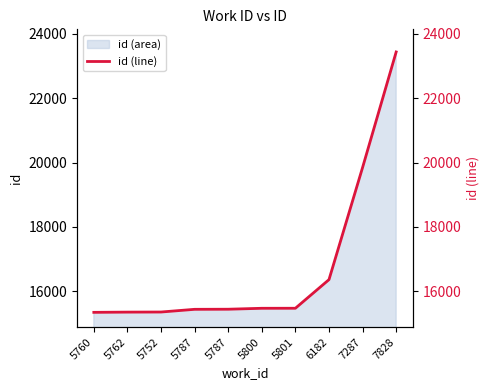

The value at 5800 is 6936. True or false?

False